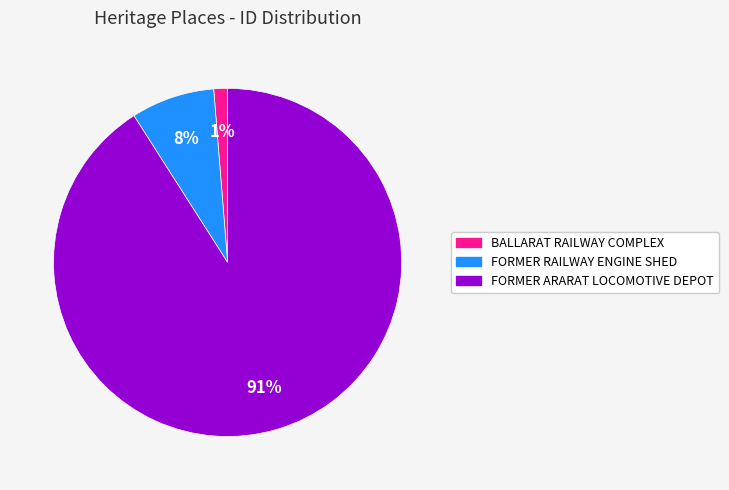

Between FORMER RAILWAY ENGINE SHED and FORMER ARARAT LOCOMOTIVE DEPOT, which is larger?

FORMER ARARAT LOCOMOTIVE DEPOT